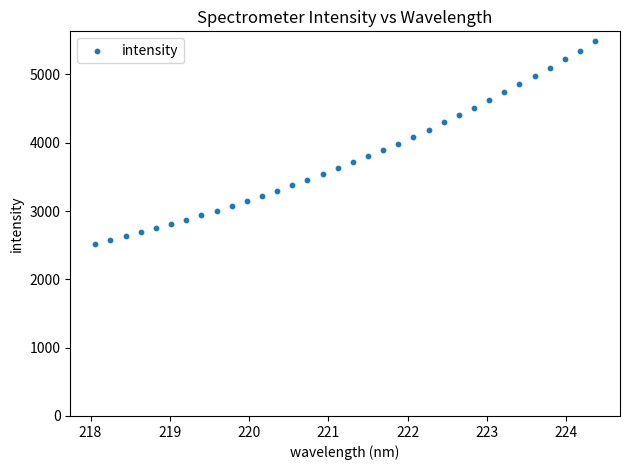

What is the range of X values (max minus min)?

6.3